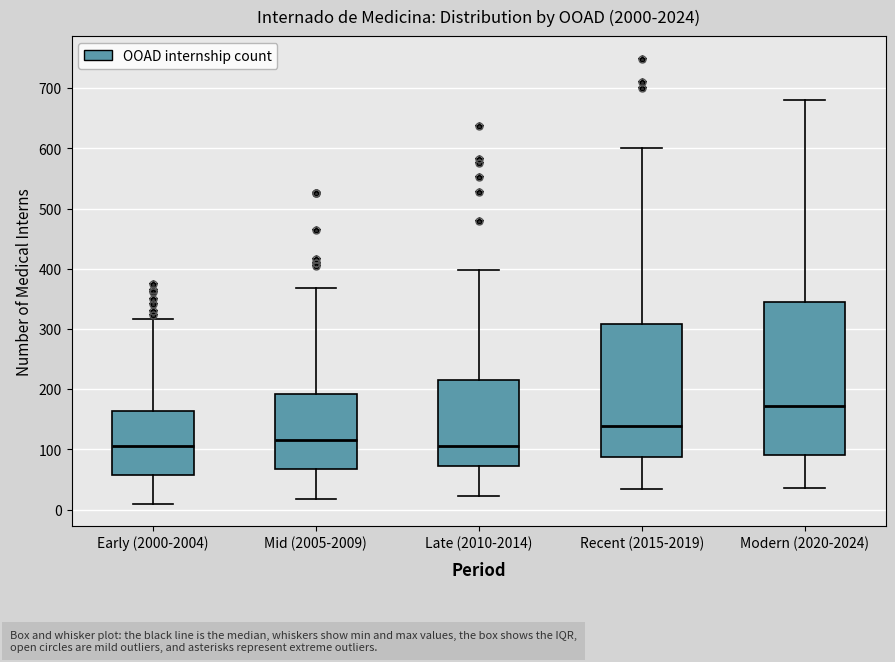

Reading left to right, read every box against the y-axis: the position of its median line, the range the box covers, and the ends of its whiskers. The values are not printed on the chart, so give them approximately, as read against the axis.

Early (2000-2004): median 110, box 60 to 160, whiskers 10 to 320
Mid (2005-2009): median 120, box 70 to 190, whiskers 20 to 370
Late (2010-2014): median 110, box 70 to 210, whiskers 20 to 400
Recent (2015-2019): median 140, box 90 to 310, whiskers 30 to 600
Modern (2020-2024): median 170, box 90 to 350, whiskers 40 to 680